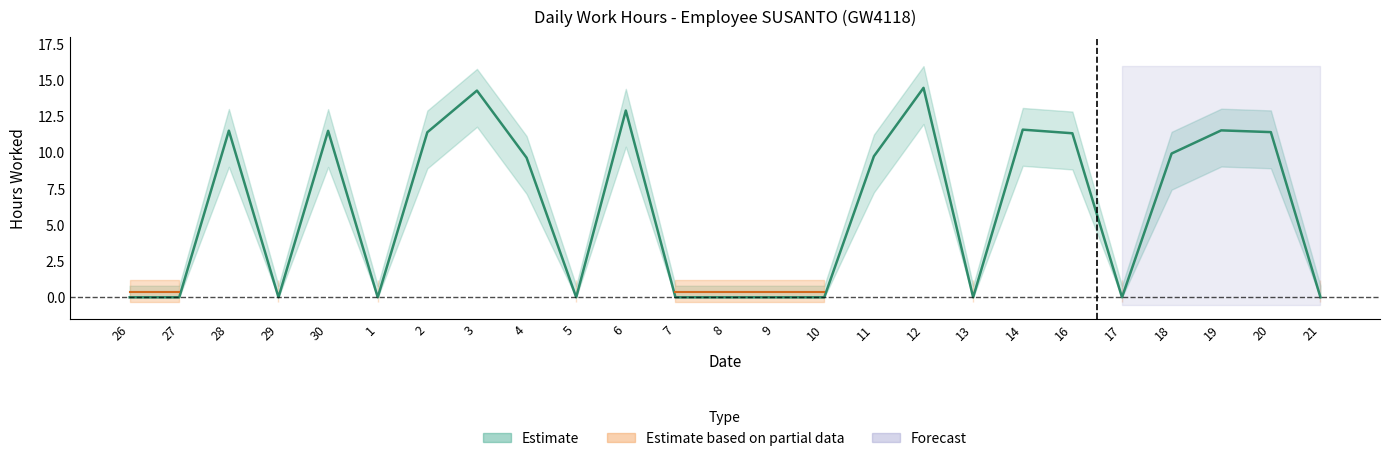

What is the difference between the second highest and second lowest values?

14.3